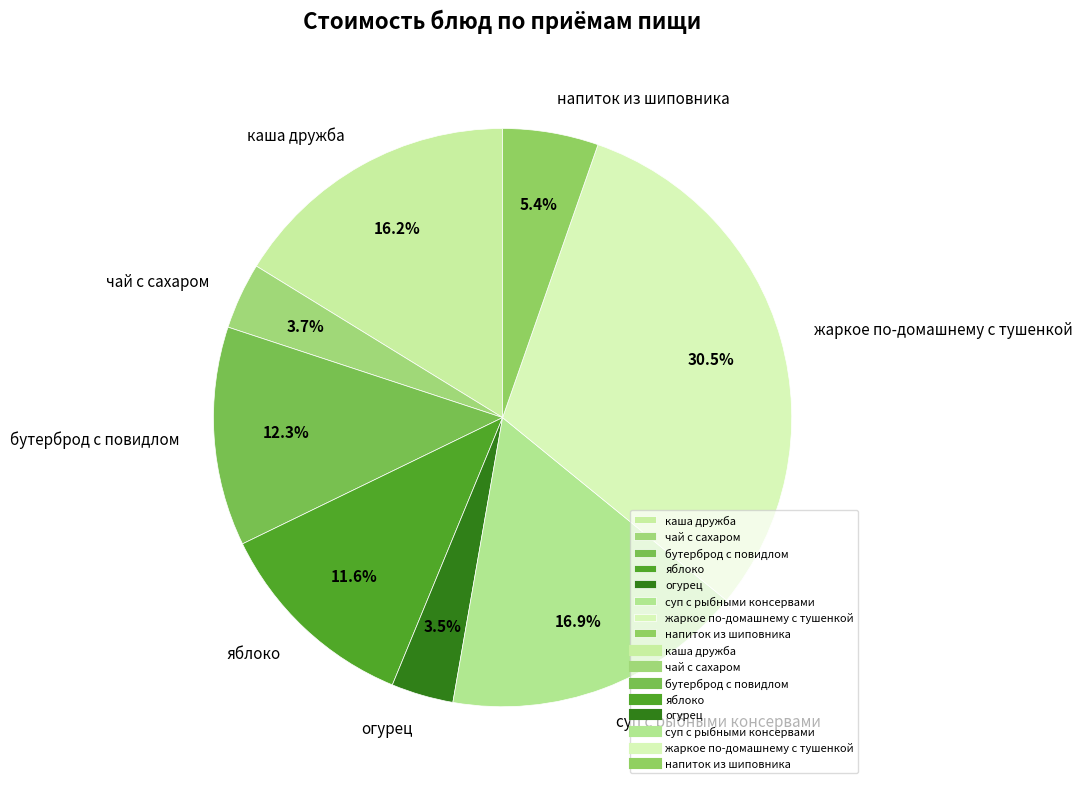

Between каша дружба and огурец, which is larger?

каша дружба